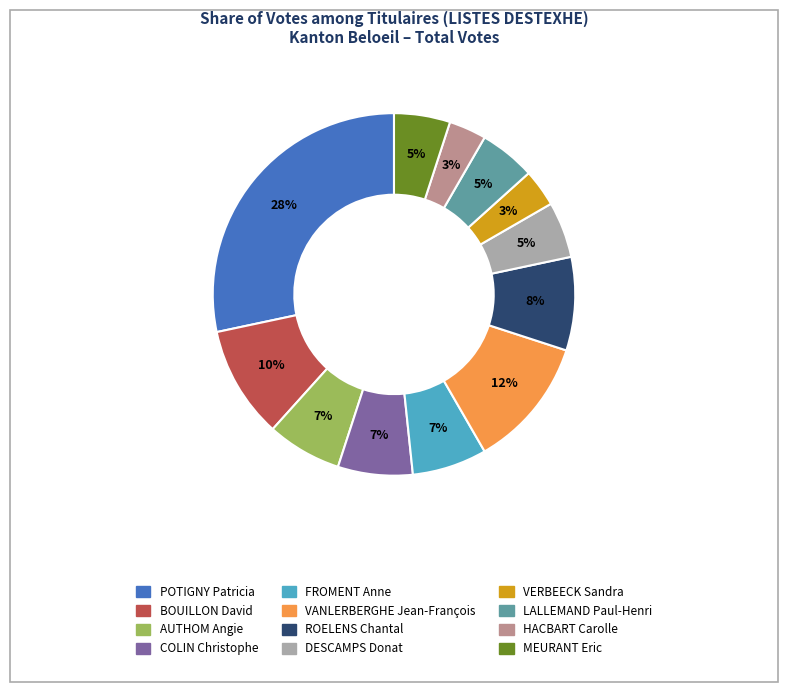

Which has a higher value, BOUILLON David or COLIN Christophe?

BOUILLON David